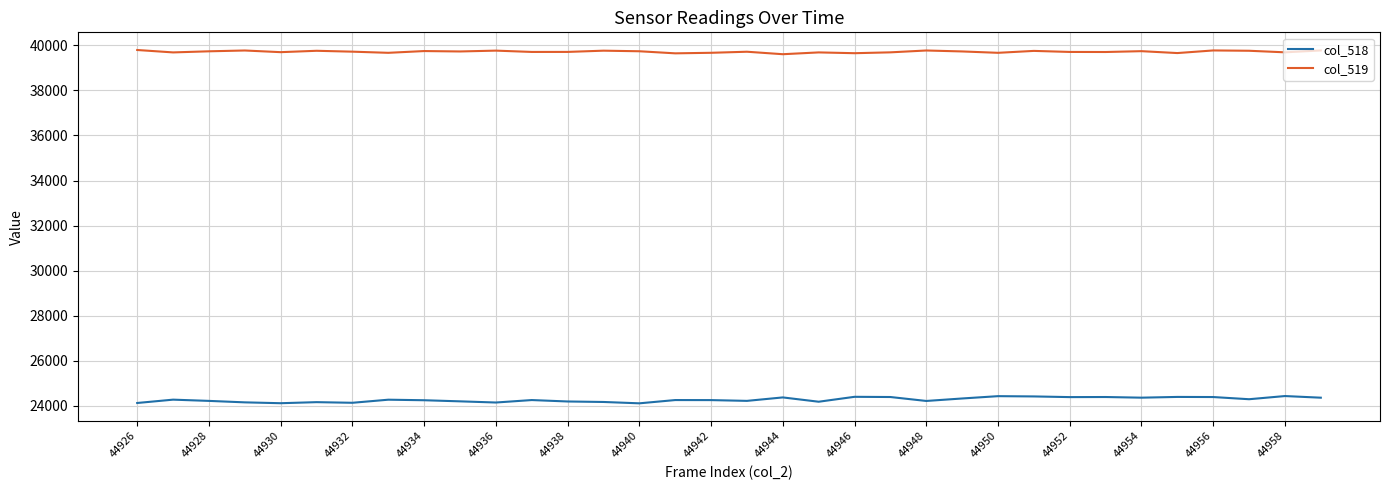

Which series has the largest total across all categories?

col_519